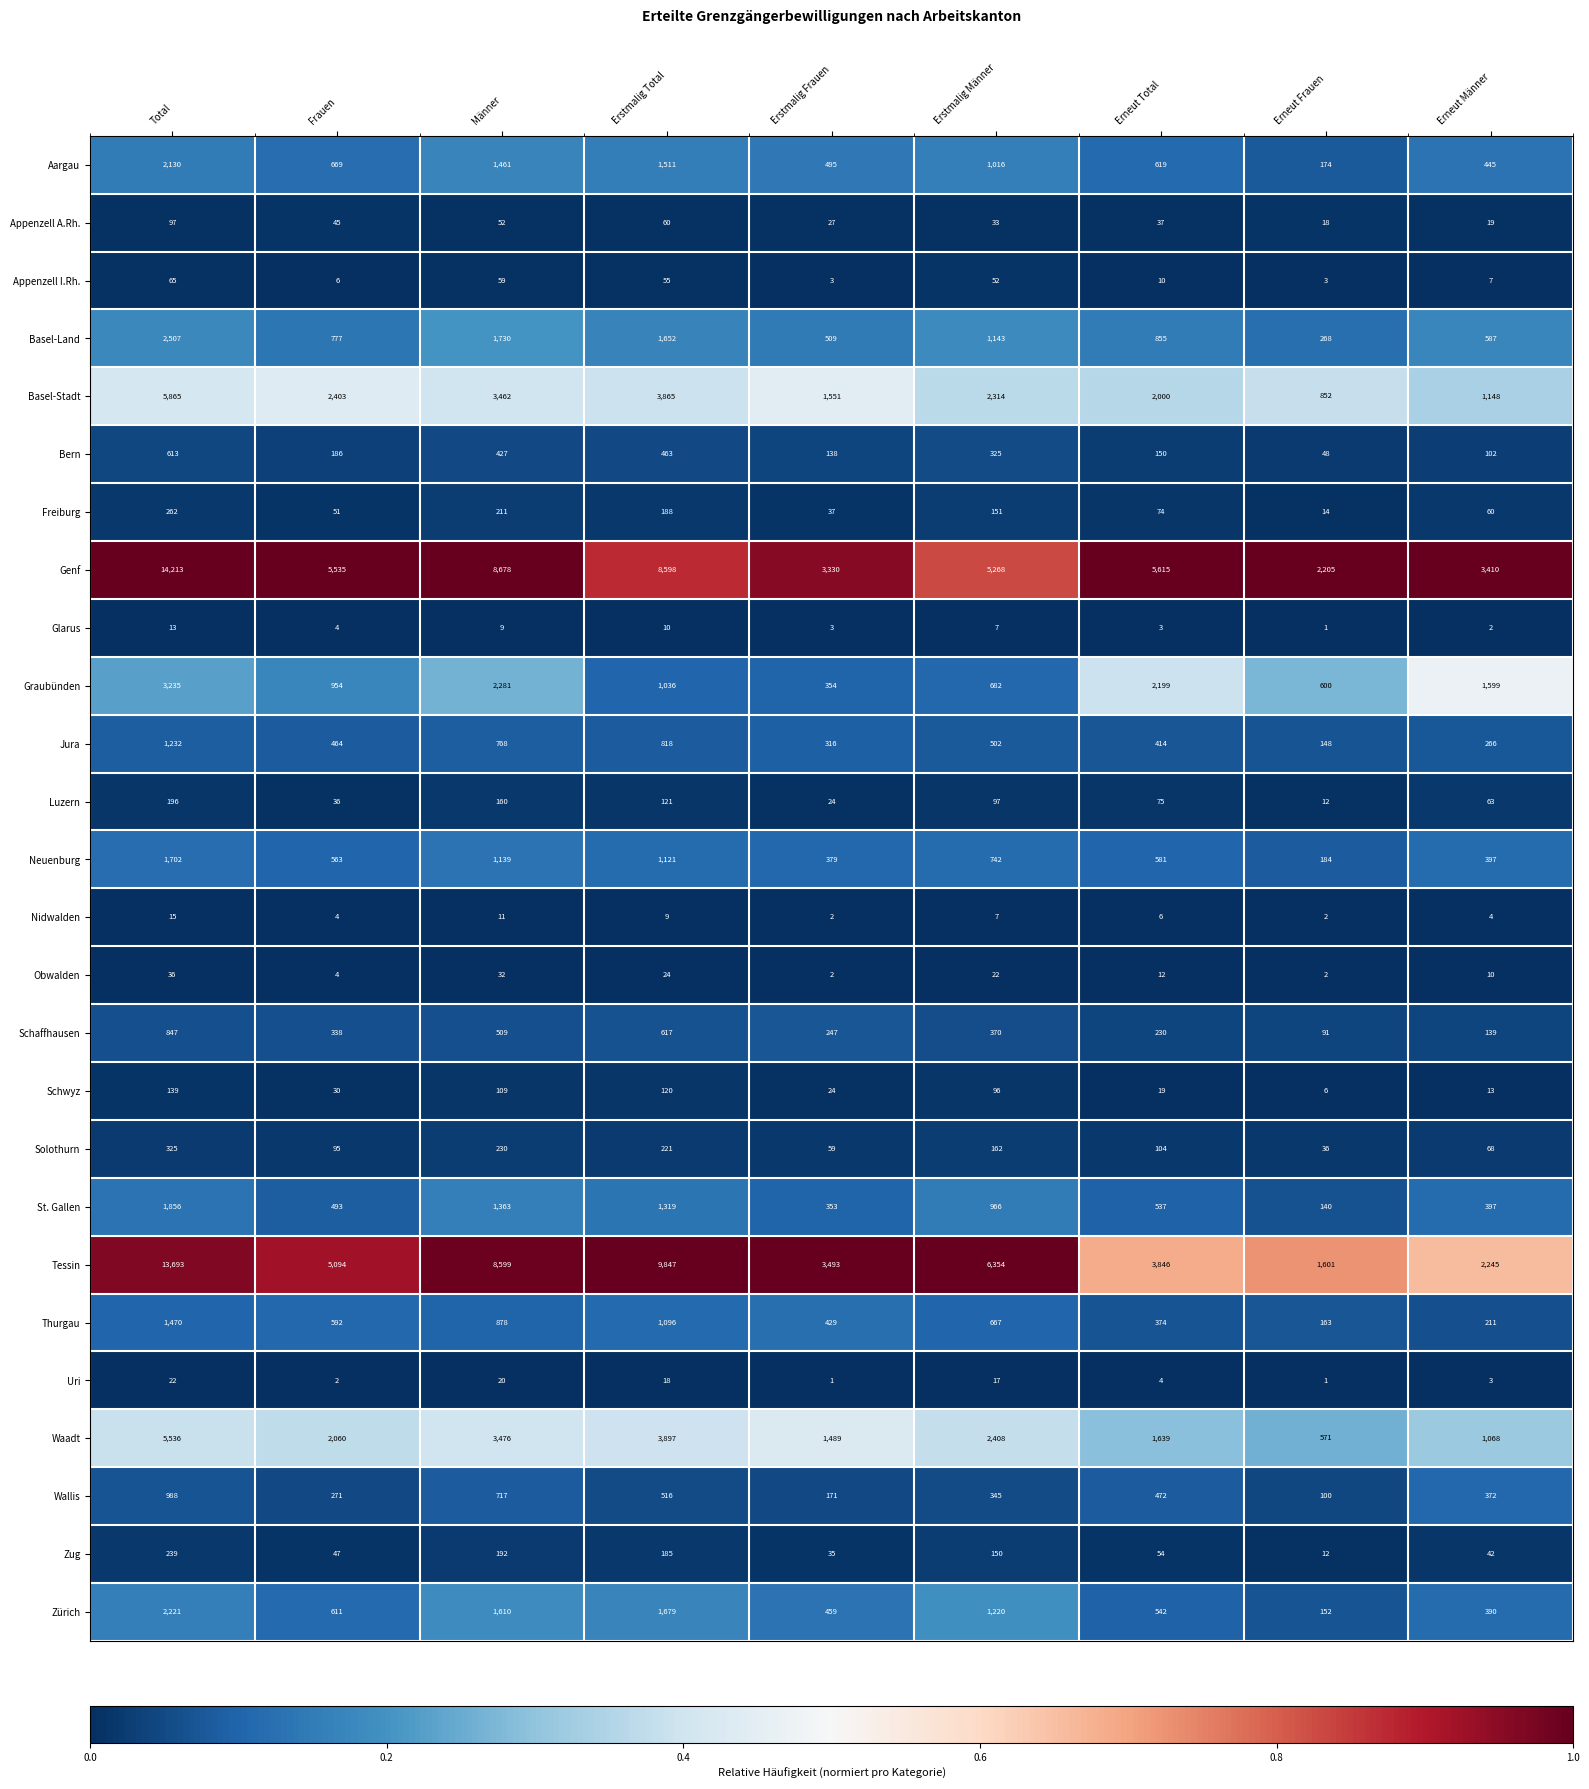

Count the number of data series in this chart.

26